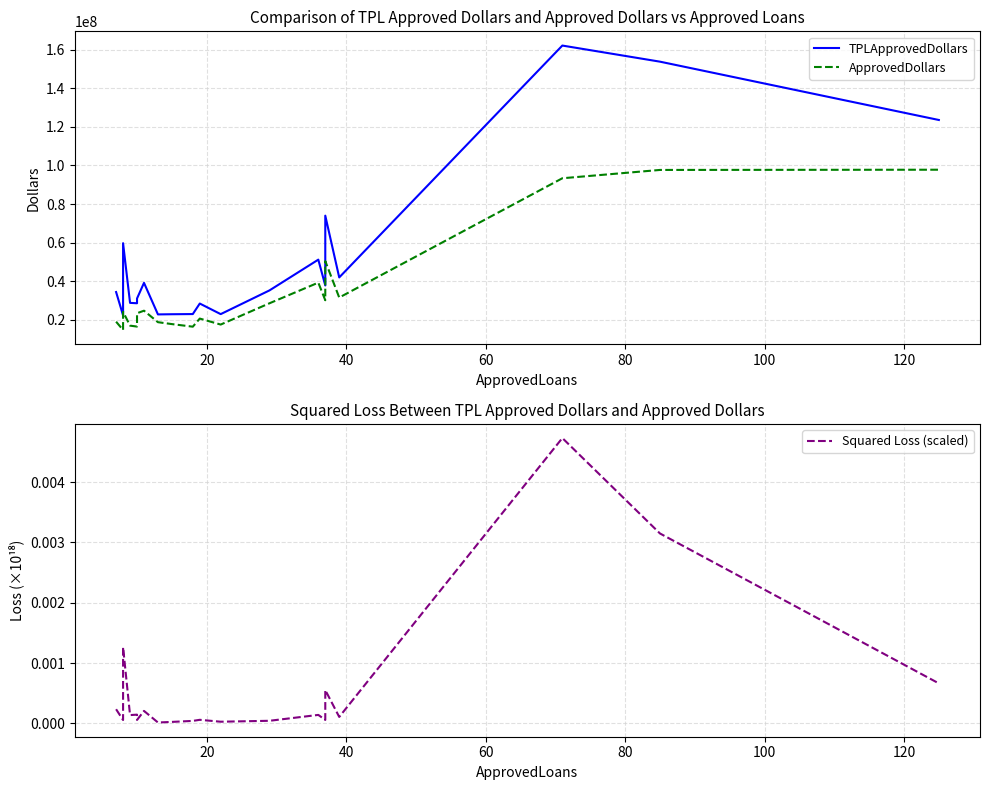

The value of TPLApprovedDollars at 12 is 63079258.4. True or false?

False